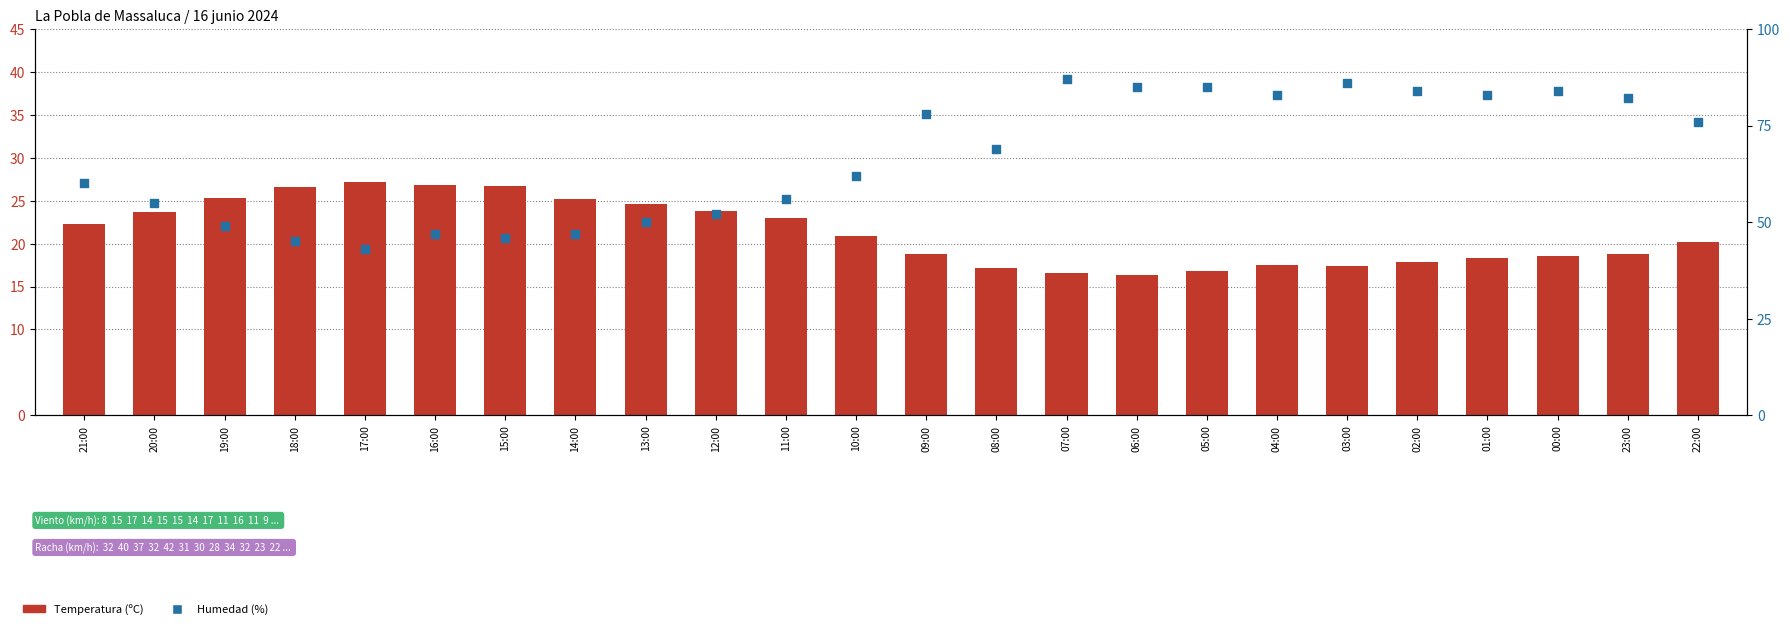

Which series reaches the minimum Y coordinate?

Temperatura (ºC)